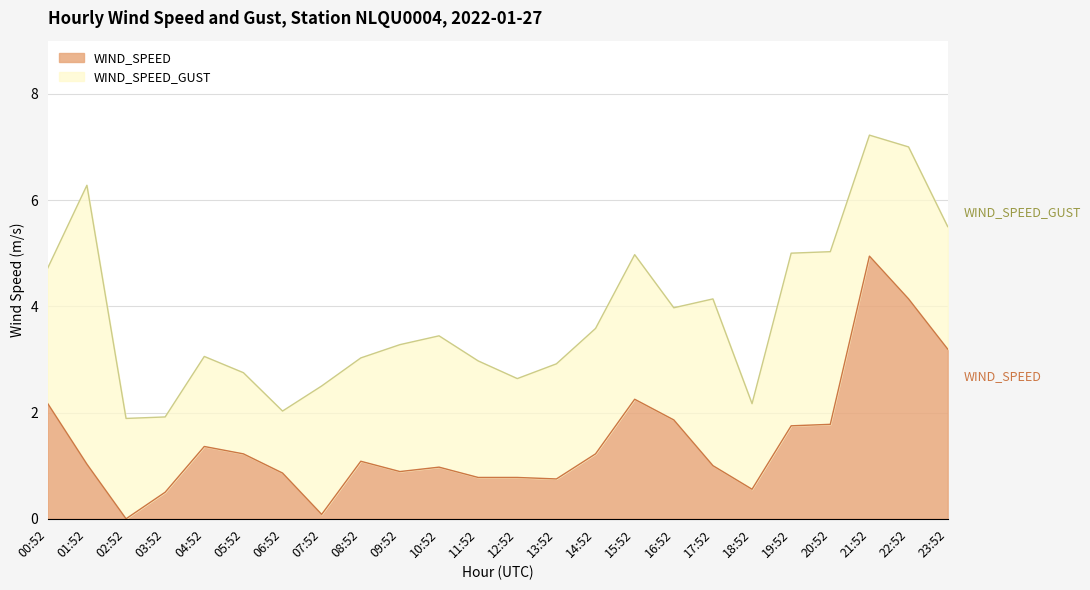

How many categories are shown in the chart?

24